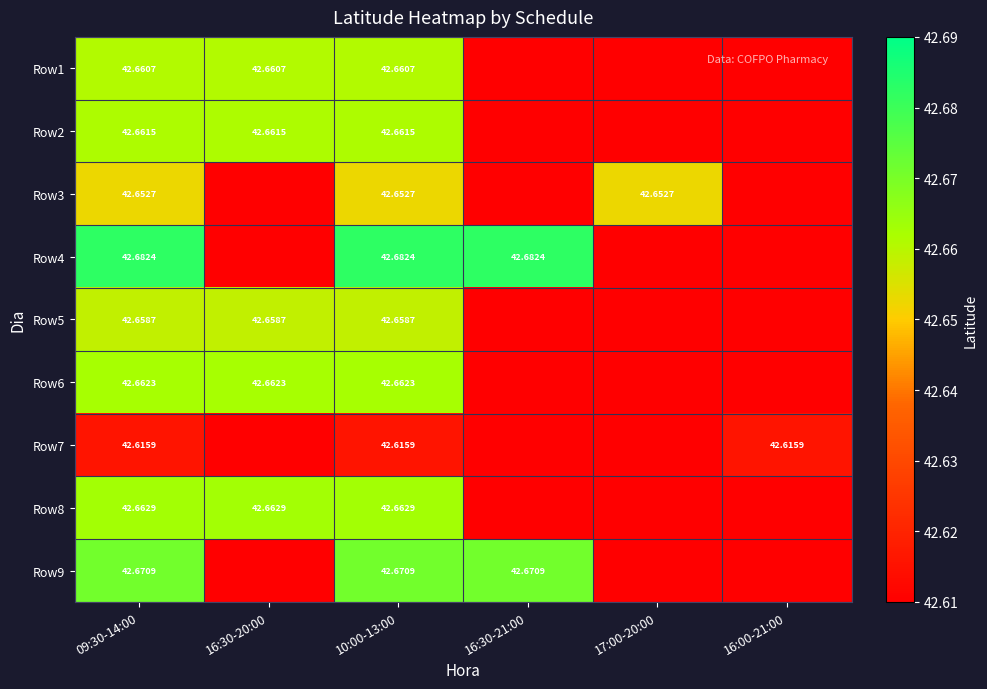

What is the highest value of the Row7 series?

42.6